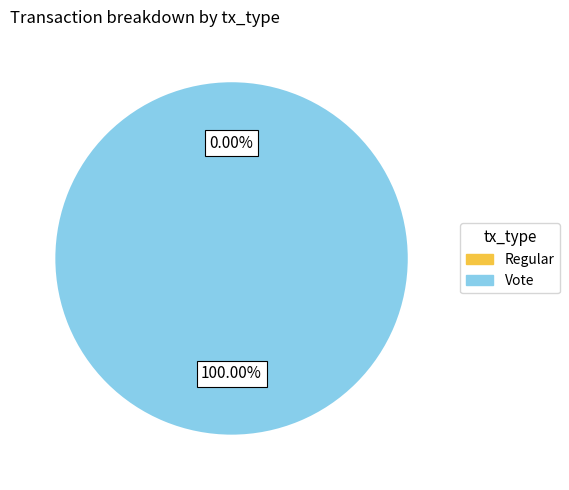

Between Regular and Vote, which is larger?

Vote